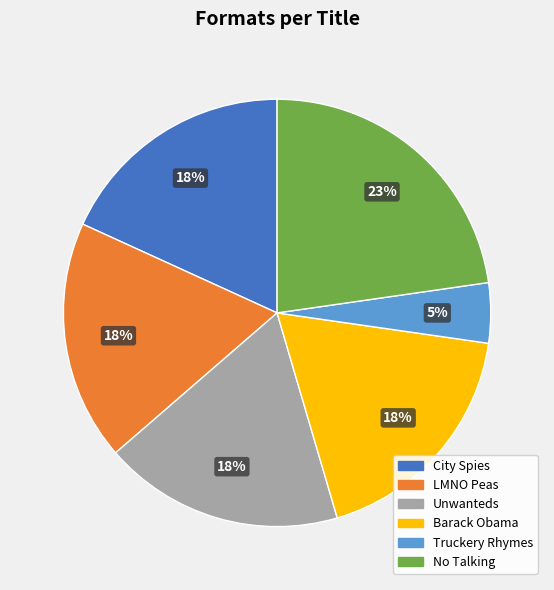

Does any single category account for the majority?

No